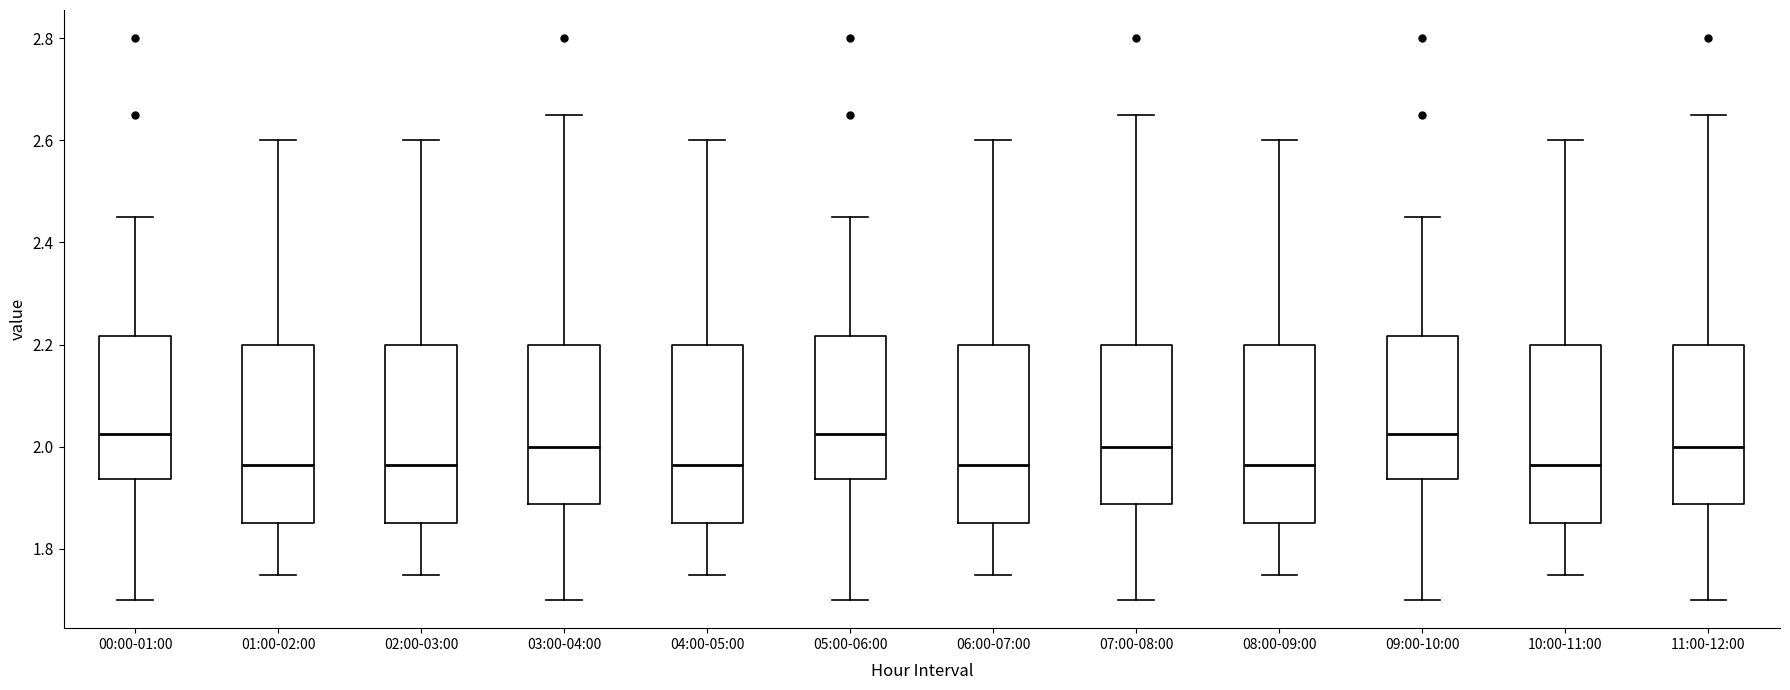

Reading left to right, transcribe this box plot: for each box, give where its median line is, the range the box spans, and where its two whiskers end, as read against the y-axis. The values are not printed on the chart, so give them approximately, as read against the axis.

00:00-01:00: median 2.02, box 1.94 to 2.22, whiskers 1.70 to 2.46
01:00-02:00: median 1.96, box 1.86 to 2.20, whiskers 1.76 to 2.60
02:00-03:00: median 1.96, box 1.86 to 2.20, whiskers 1.76 to 2.60
03:00-04:00: median 2.00, box 1.88 to 2.20, whiskers 1.70 to 2.66
04:00-05:00: median 1.96, box 1.86 to 2.20, whiskers 1.76 to 2.60
05:00-06:00: median 2.02, box 1.94 to 2.22, whiskers 1.70 to 2.46
06:00-07:00: median 1.96, box 1.86 to 2.20, whiskers 1.76 to 2.60
07:00-08:00: median 2.00, box 1.88 to 2.20, whiskers 1.70 to 2.66
08:00-09:00: median 1.96, box 1.86 to 2.20, whiskers 1.76 to 2.60
09:00-10:00: median 2.02, box 1.94 to 2.22, whiskers 1.70 to 2.46
10:00-11:00: median 1.96, box 1.86 to 2.20, whiskers 1.76 to 2.60
11:00-12:00: median 2.00, box 1.88 to 2.20, whiskers 1.70 to 2.66